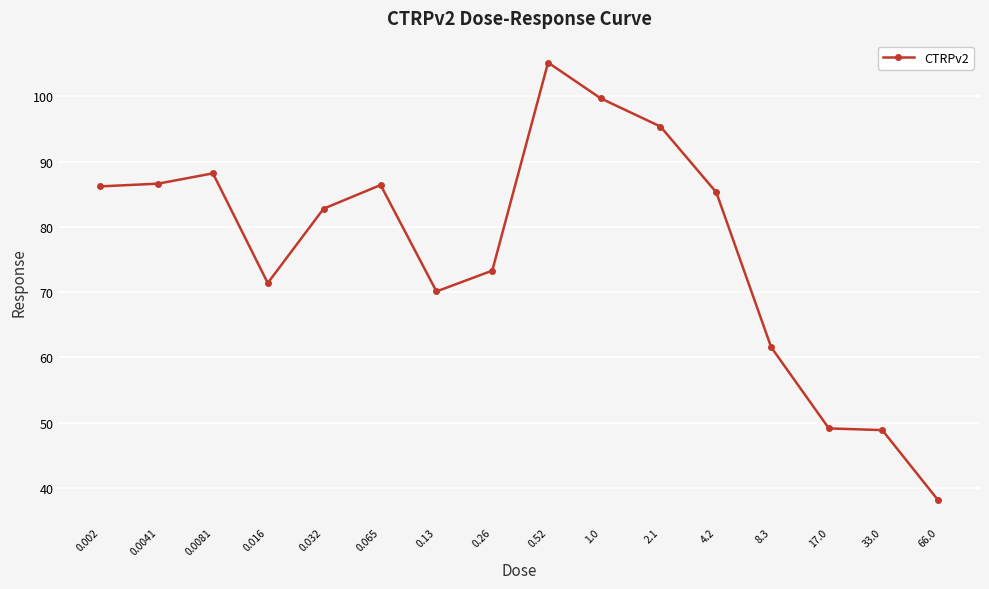

What is the difference between the maximum and minimum values?

67.1